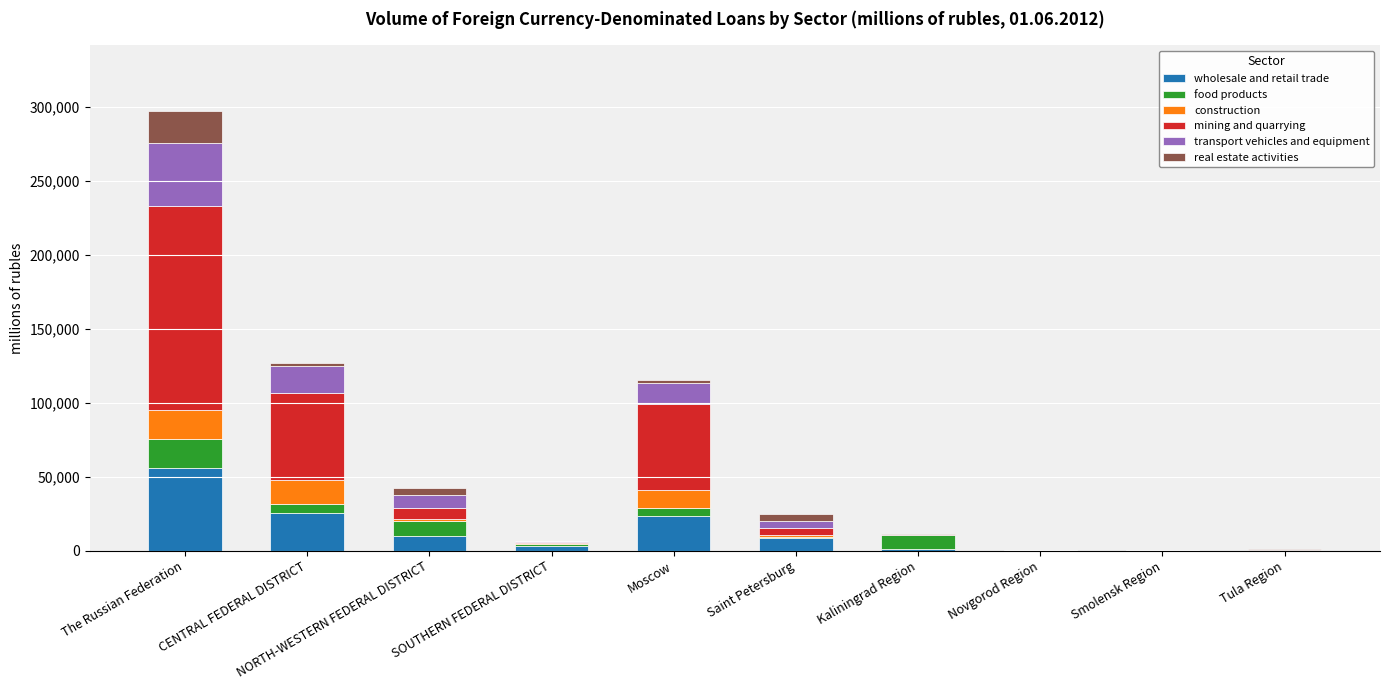

At which label does wholesale and retail trade reach its peak?

The Russian Federation